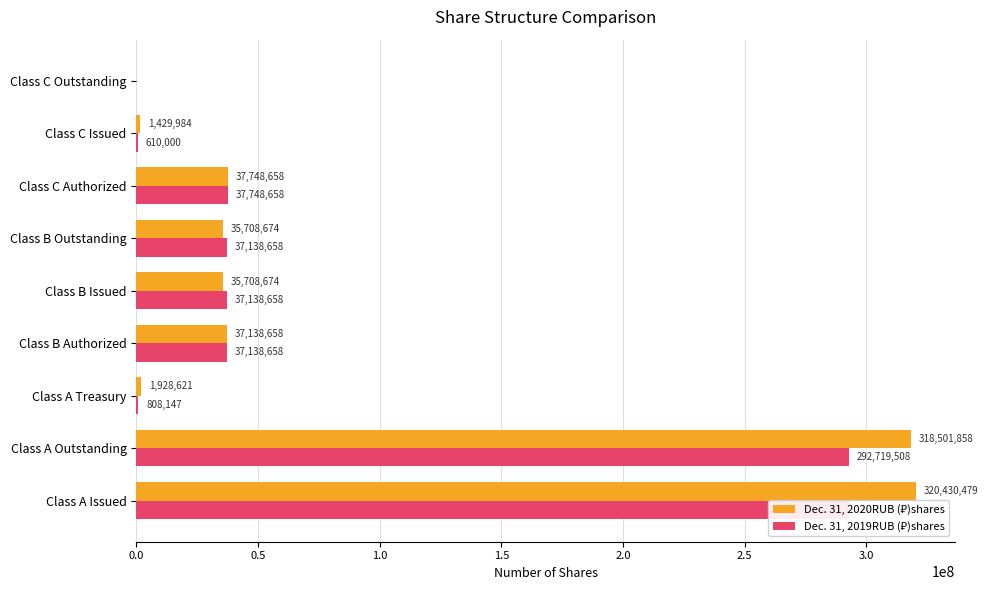

Which series changed the most between Class B Issued and Class C Authorized?

Dec. 31, 2020RUB (₽)shares